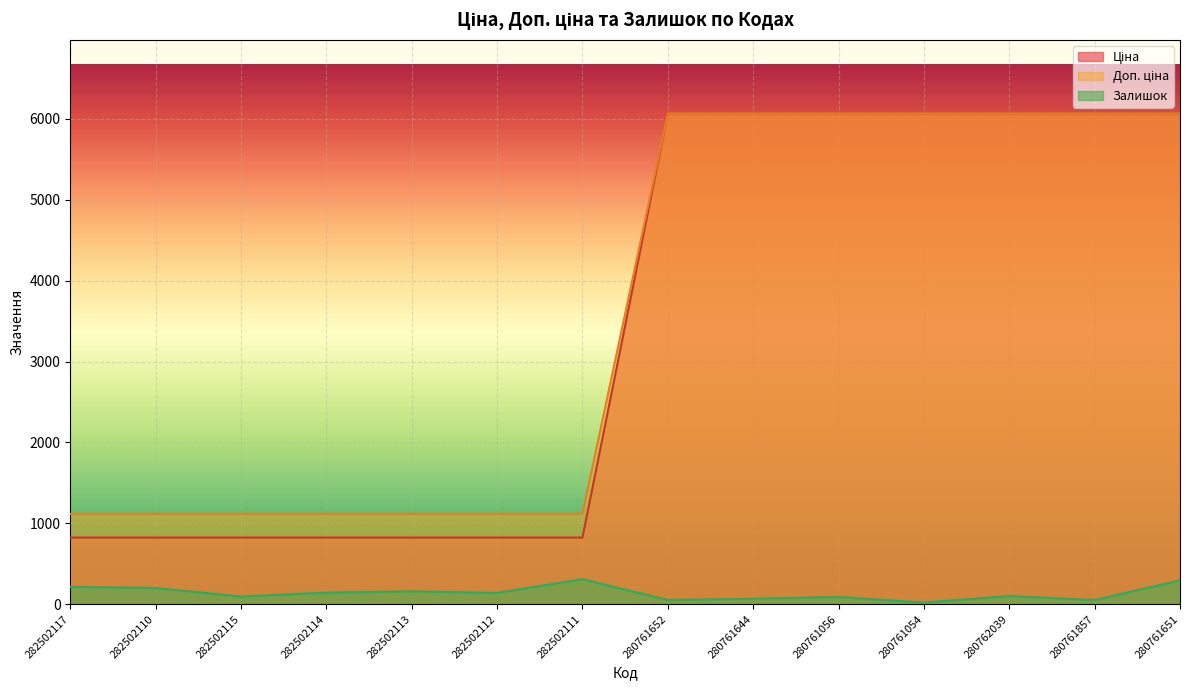

How many interior local peaks does the Залишок series have?

4